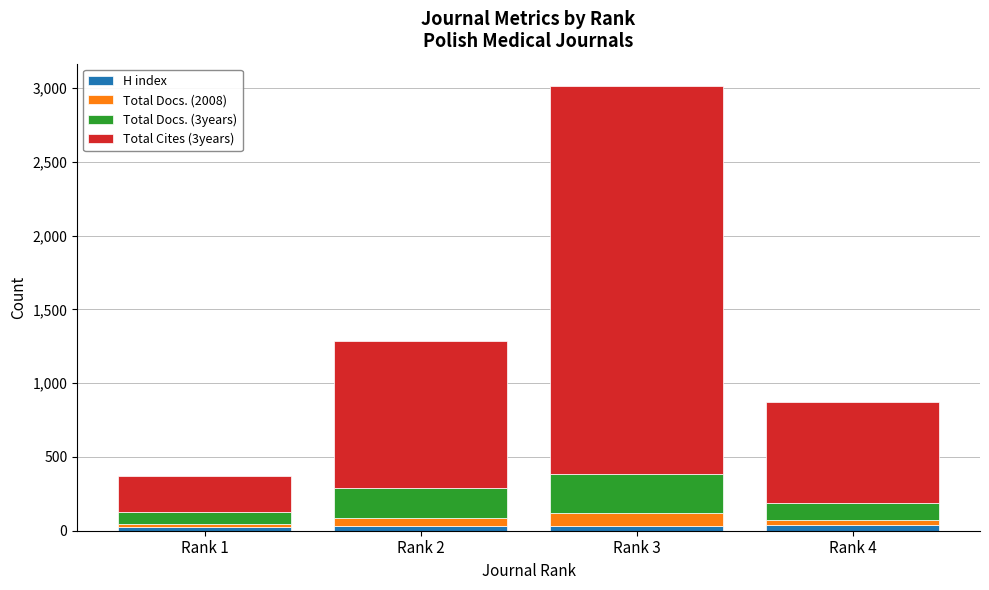

How many bars are there in total?

4